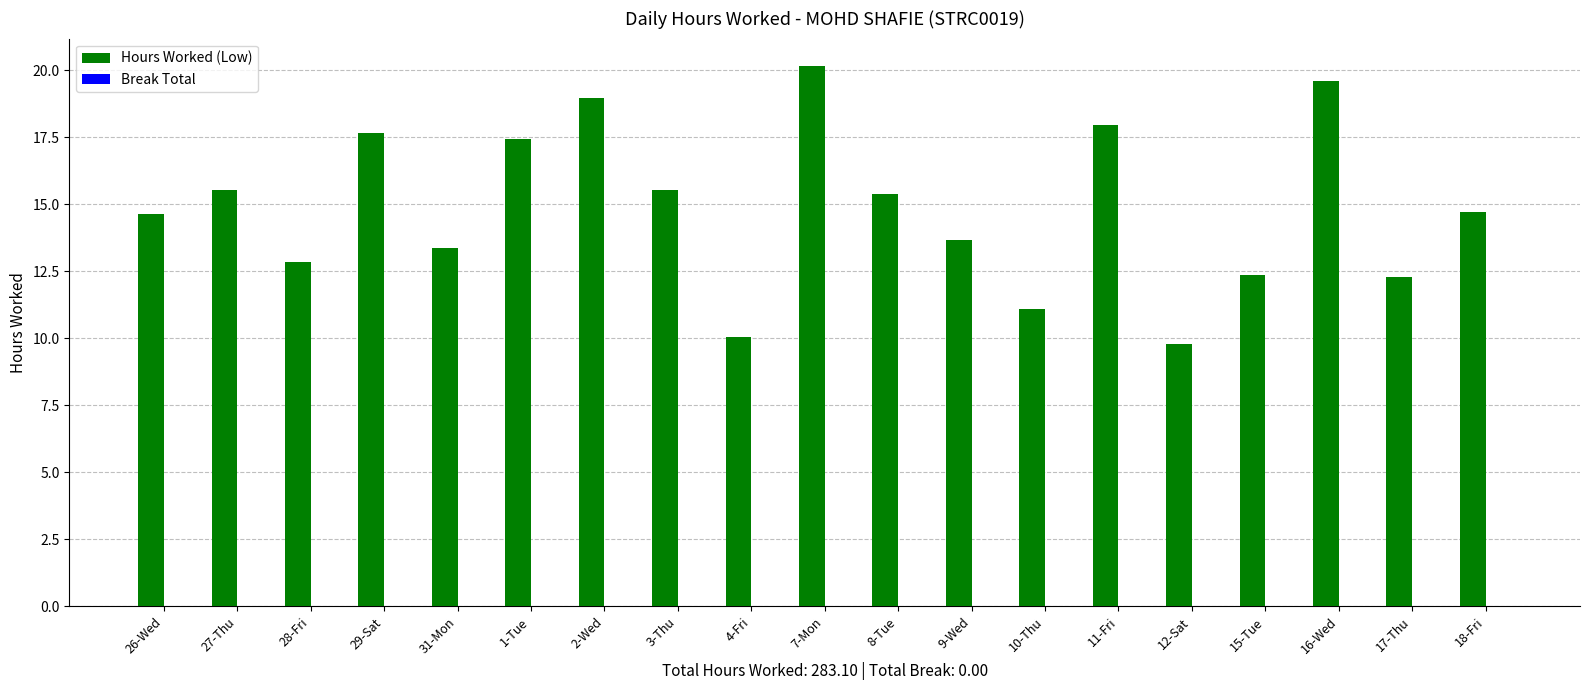

What position from the right is 8-Tue?

9